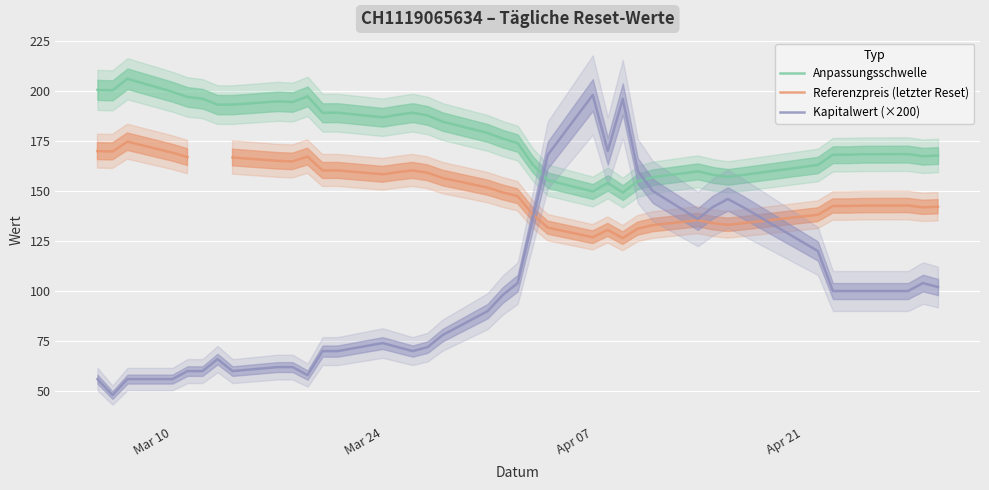

Is it true that Anpassungsschwelle equals 130.9 at 7?

False